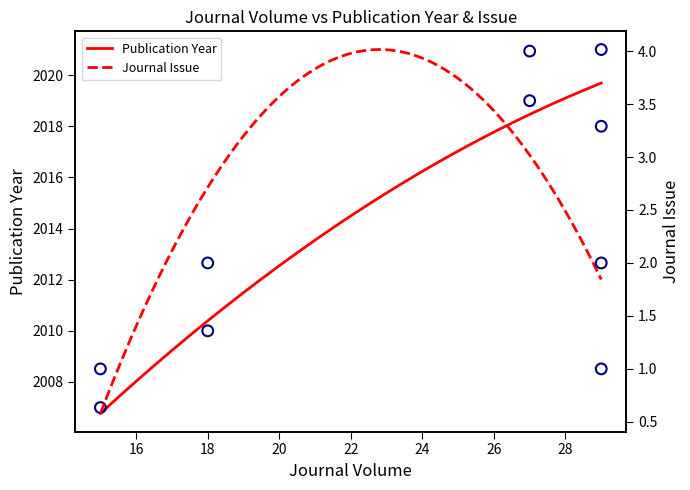

Which has a higher value, 18 or 29?

29